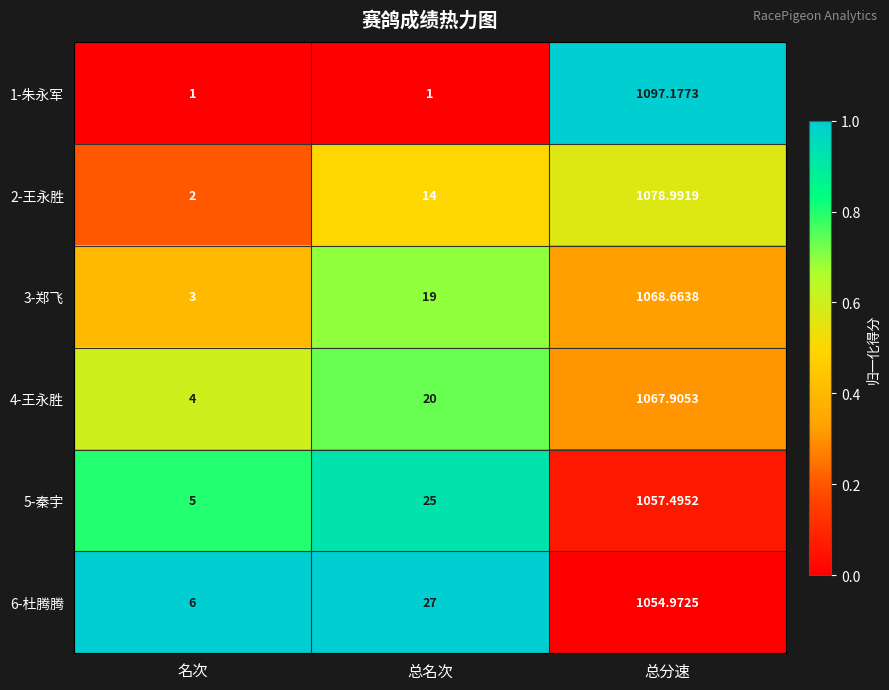

Which label corresponds to the largest value in the chart?

总分速